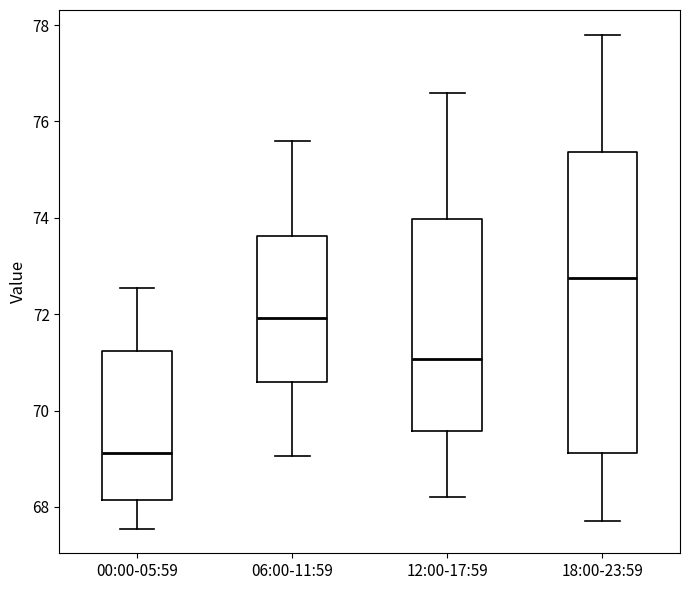

Reading left to right, transcribe this box plot: for each box, give where its median line is, the range the box spans, and where its two whiskers end, as read against the y-axis. The values are not printed on the chart, so give them approximately, as read against the axis.

00:00-05:59: median 69.2, box 68.2 to 71.2, whiskers 67.6 to 72.6
06:00-11:59: median 72.0, box 70.6 to 73.6, whiskers 69.0 to 75.6
12:00-17:59: median 71.0, box 69.6 to 74.0, whiskers 68.2 to 76.6
18:00-23:59: median 72.8, box 69.2 to 75.4, whiskers 67.8 to 77.8